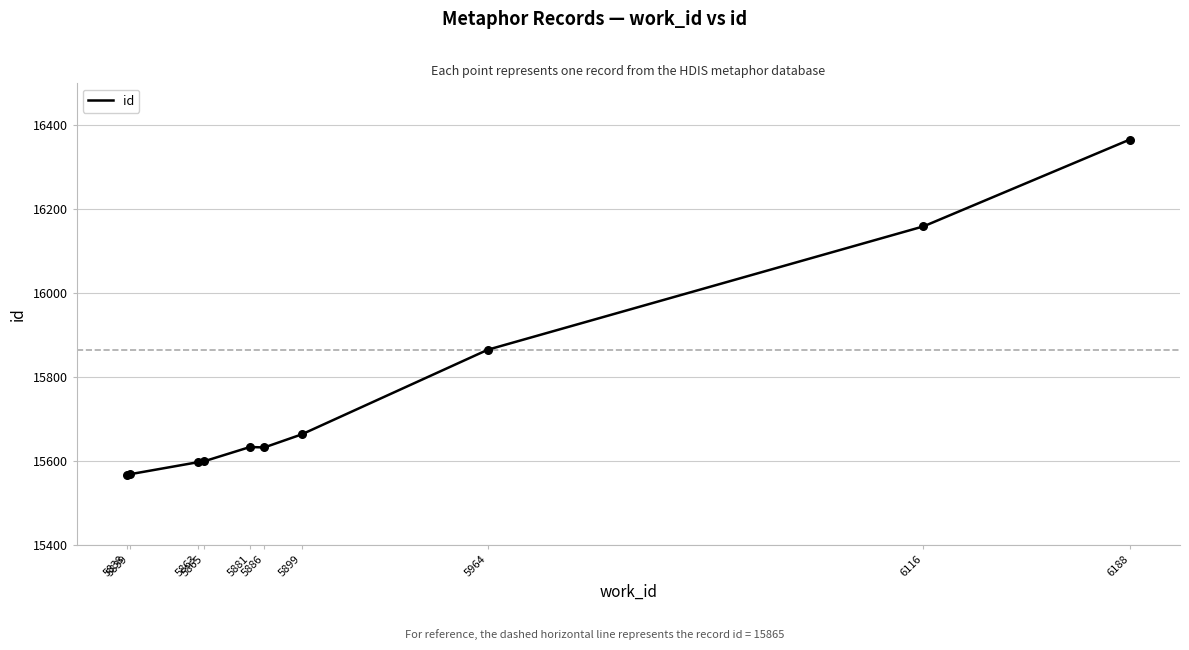

What is the smallest value displayed?

15567